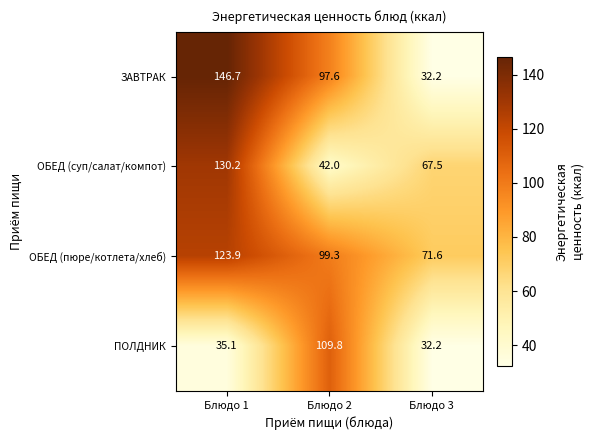

What is the smallest value displayed?

32.2